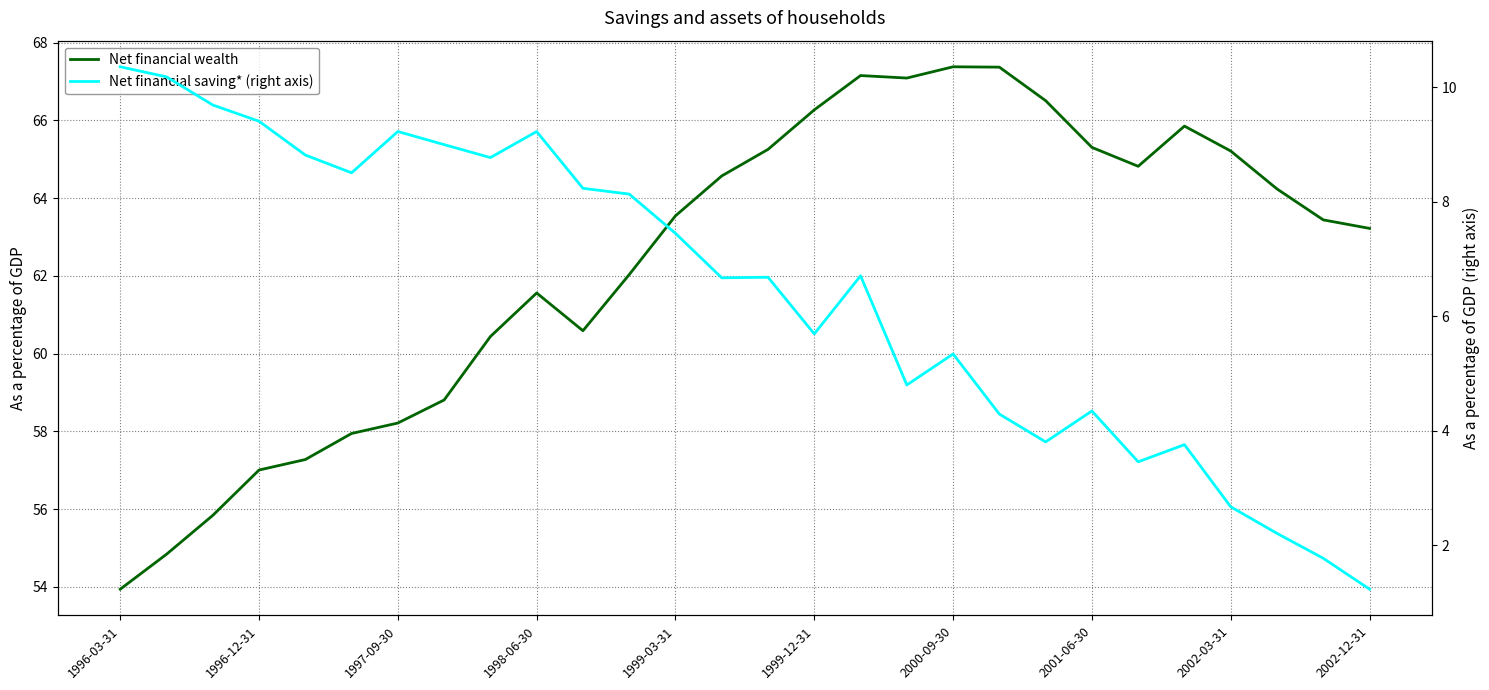

What are all the series names shown in the legend?

Net financial wealth, Net financial saving* (right axis)